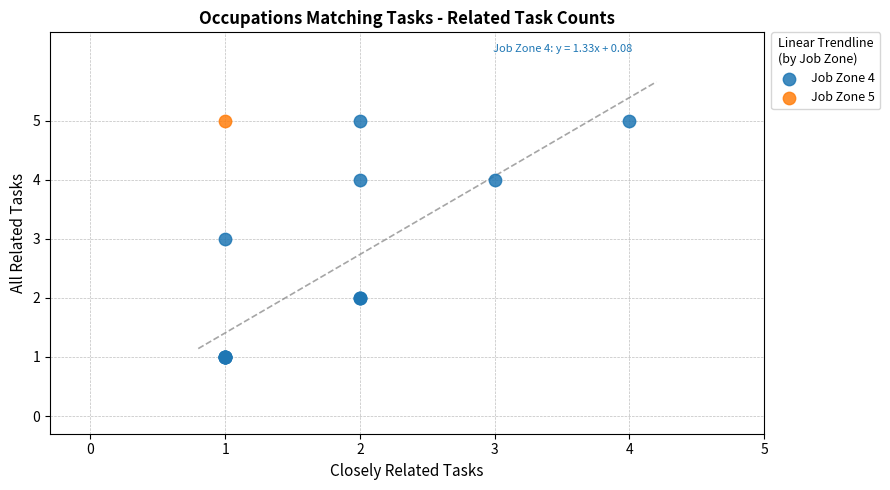

What are all the series names shown in the legend?

Job Zone 4, Job Zone 5